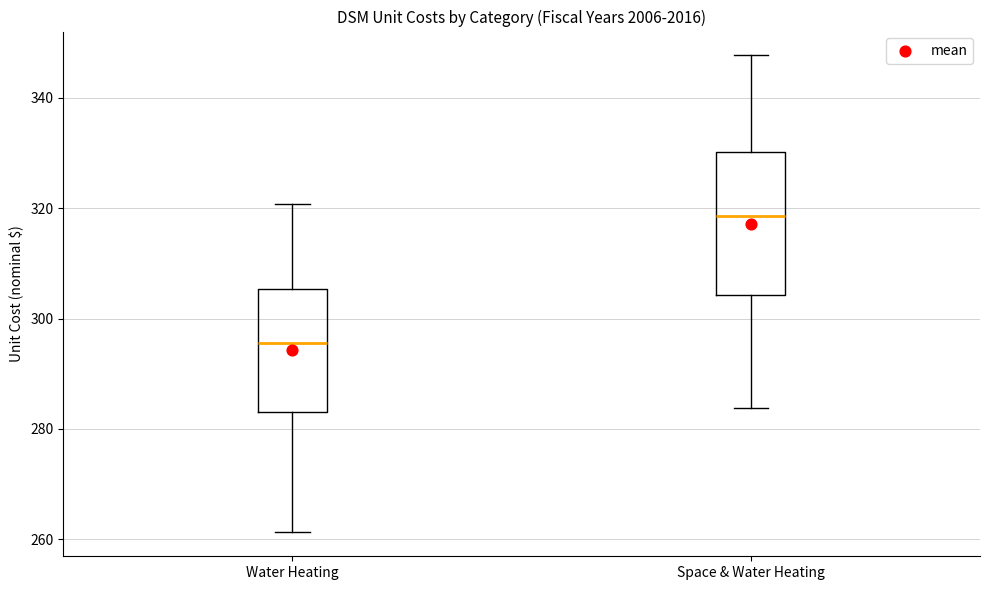

Reading left to right, transcribe this box plot: for each box, give where its median line is, the range the box spans, and where its two whiskers end, as read against the y-axis. The values are not printed on the chart, so give them approximately, as read against the axis.

Water Heating: median 296, box 284 to 306, whiskers 262 to 320
Space & Water Heating: median 318, box 304 to 330, whiskers 284 to 348